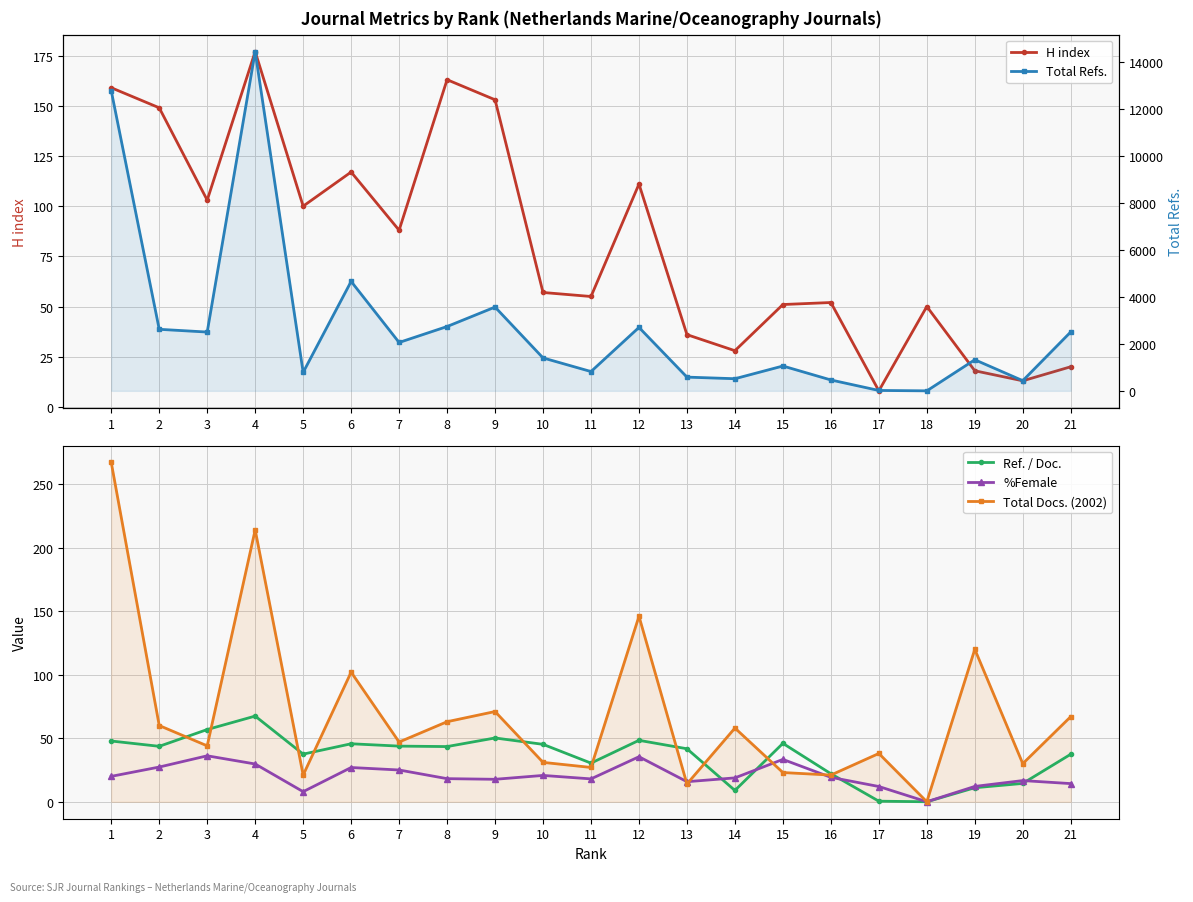

Reading left to right, extract all data points from this chart.

H index: 1=159.0	2=149.0	3=103.0	4=177.0	5=100.0	6=117.0	7=88.0	8=163.0	9=153.0	10=57.0	11=55.0	12=111.0	13=36.0	14=28.0	15=51.0	16=52.0	17=8.0	18=50.0	19=18.0	20=13.0	21=20.0
Ref. / Doc.: 1=47.8	2=43.6	3=56.8	4=67.4	5=37.5	6=45.6	7=43.8	8=43.4	9=50.2	10=45.2	11=30.4	12=48.4	13=41.7	14=8.9	15=46.0	16=22.1	17=0.5	18=0.0	19=11.0	20=14.4	21=37.4
%Female: 1=20.0	2=27.3	3=36.2	4=29.7	5=7.9	6=26.9	7=25.0	8=18.2	9=17.7	10=20.7	11=18.0	12=35.4	13=15.8	14=18.8	15=33.3	16=19.2	17=12.0	18=0.0	19=12.1	20=16.7	21=14.3
Total Docs. (2002): 1=267.0	2=60.0	3=44.0	4=214.0	5=21.0	6=102.0	7=47.0	8=63.0	9=71.0	10=31.0	11=27.0	12=146.0	13=14.0	14=58.0	15=23.0	16=21.0	17=38.0	18=0.0	19=120.0	20=30.0	21=67.0
Total Refs.: 1=12764.0	2=2618.0	3=2501.0	4=14431.0	5=787.0	6=4655.0	7=2058.0	8=2736.0	9=3564.0	10=1401.0	11=821.0	12=2698.0	13=584.0	14=516.0	15=1057.0	16=463.0	17=17.0	18=0.0	19=1323.0	20=433.0	21=2506.0